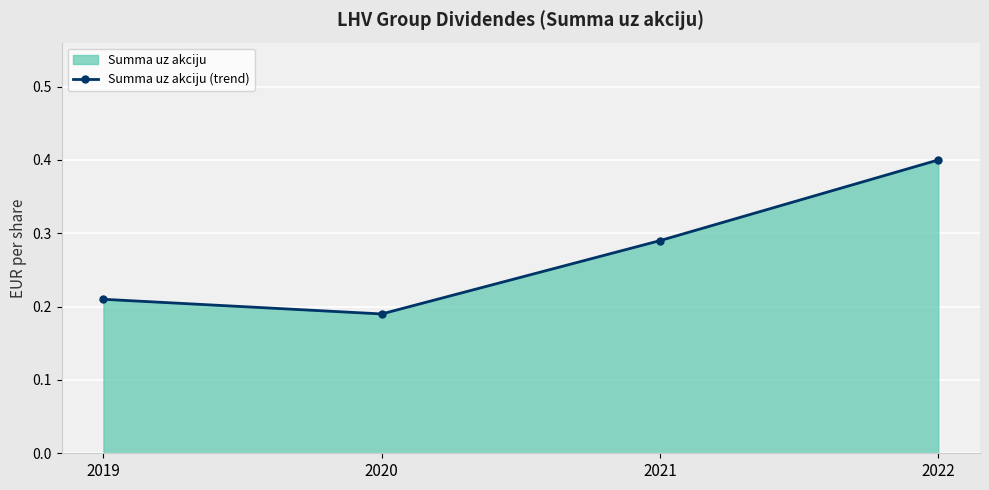

Reading left to right, transcribe all the data shown in this chart.

2019=0.2	2020=0.2	2021=0.3	2022=0.4